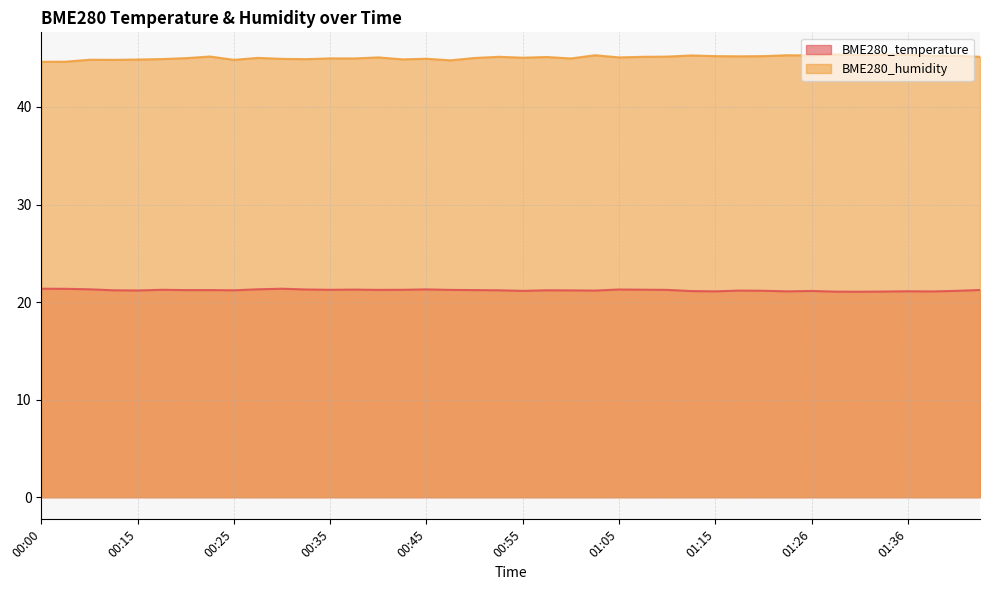

True or false: BME280_temperature and BME280_humidity cross at least once.

False